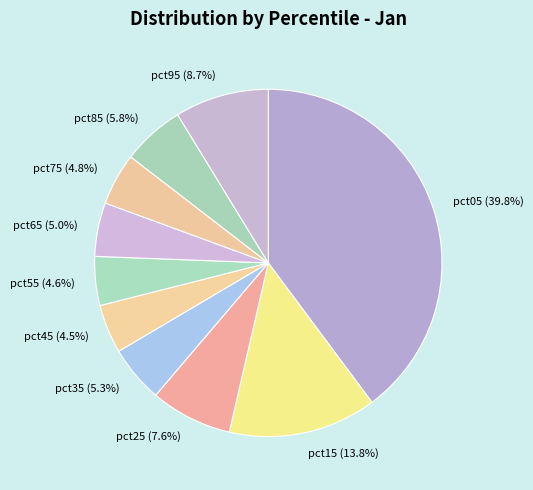

How many segments does this pie chart have?

10